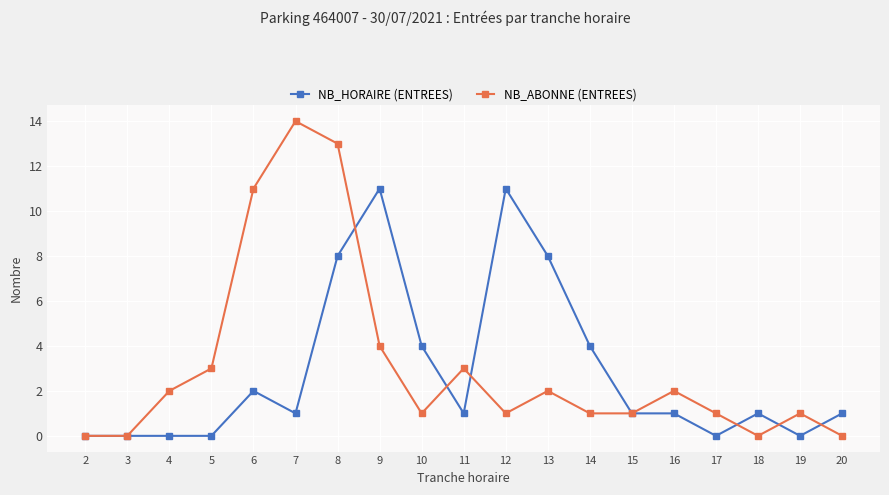

At 18, list the series in order from smallest to largest.

NB_ABONNE (ENTREES), NB_HORAIRE (ENTREES)